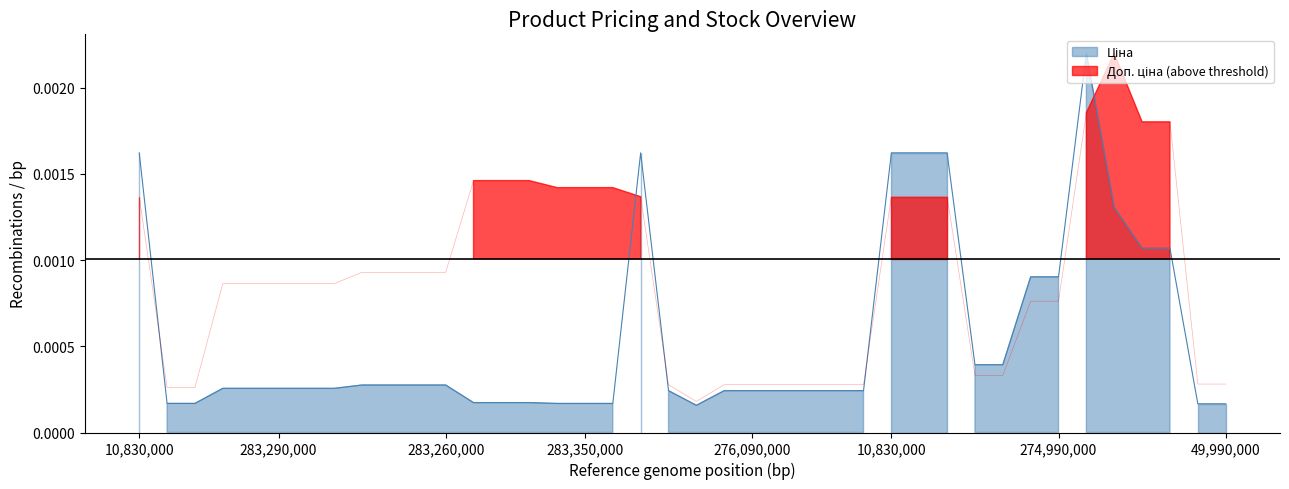

Which series has the largest total across all categories?

Доп. ціна